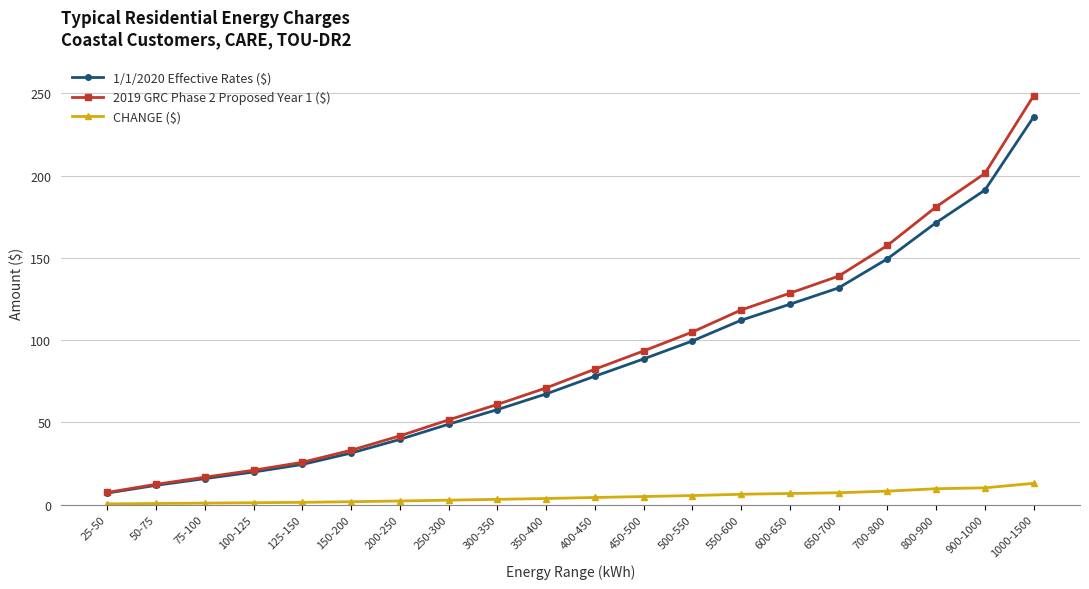

What is the difference between the second highest and second lowest values in the 1/1/2020 Effective Rates ($) series?

179.5